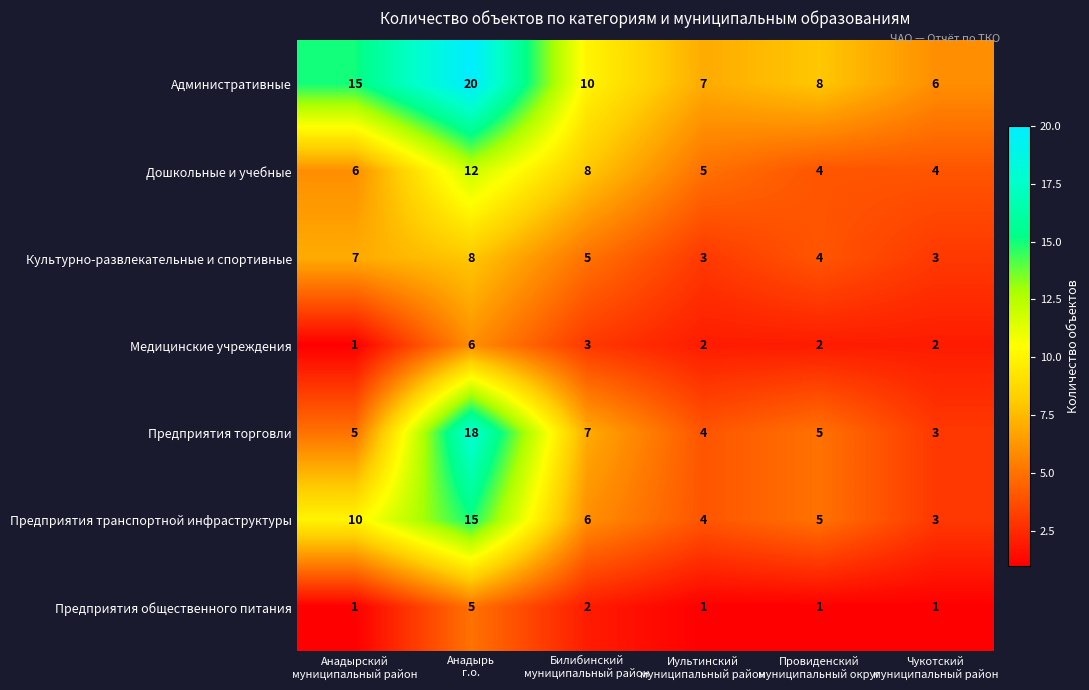

What is the difference between the maximum and minimum values in the Предприятия транспортной инфраструктуры series?

12